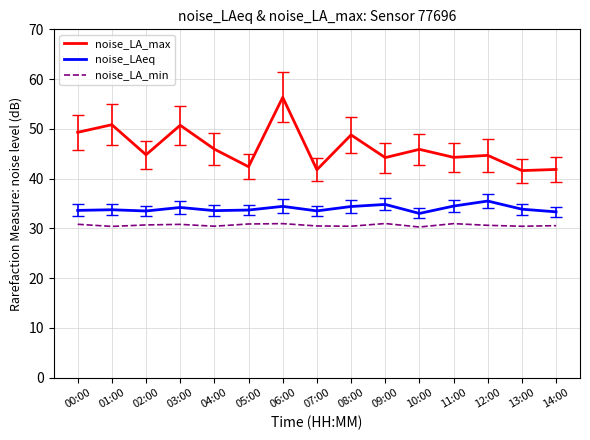

At which label does noise_LA_max first exceed 44?

00:00